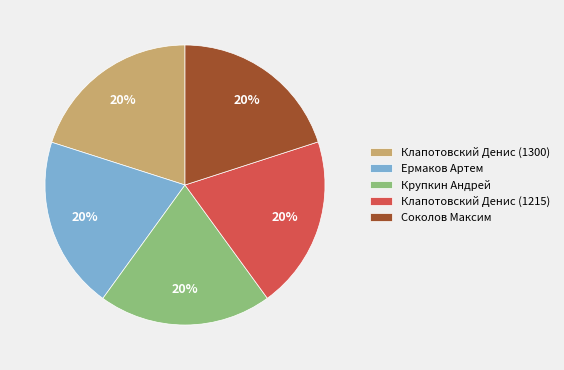

To the nearest percent, what is the combined percentage of Клапотовский Денис (1215) and Ермаков Артем?

40%